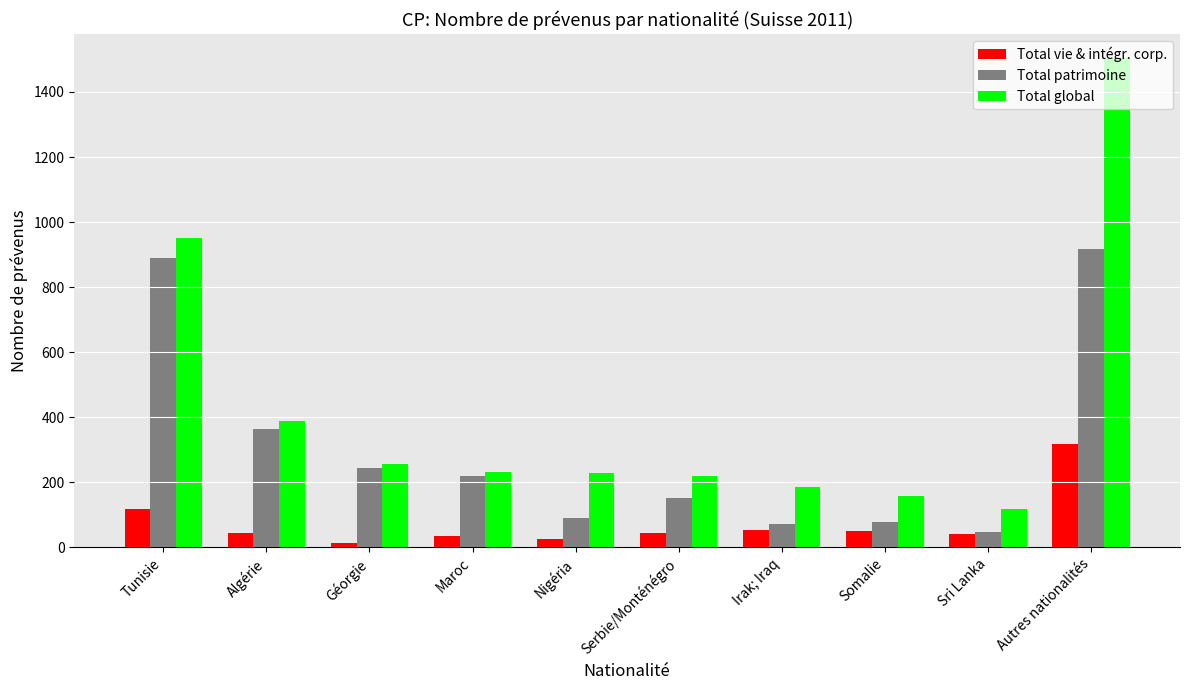

What is the average value of the Total patrimoine series?

308